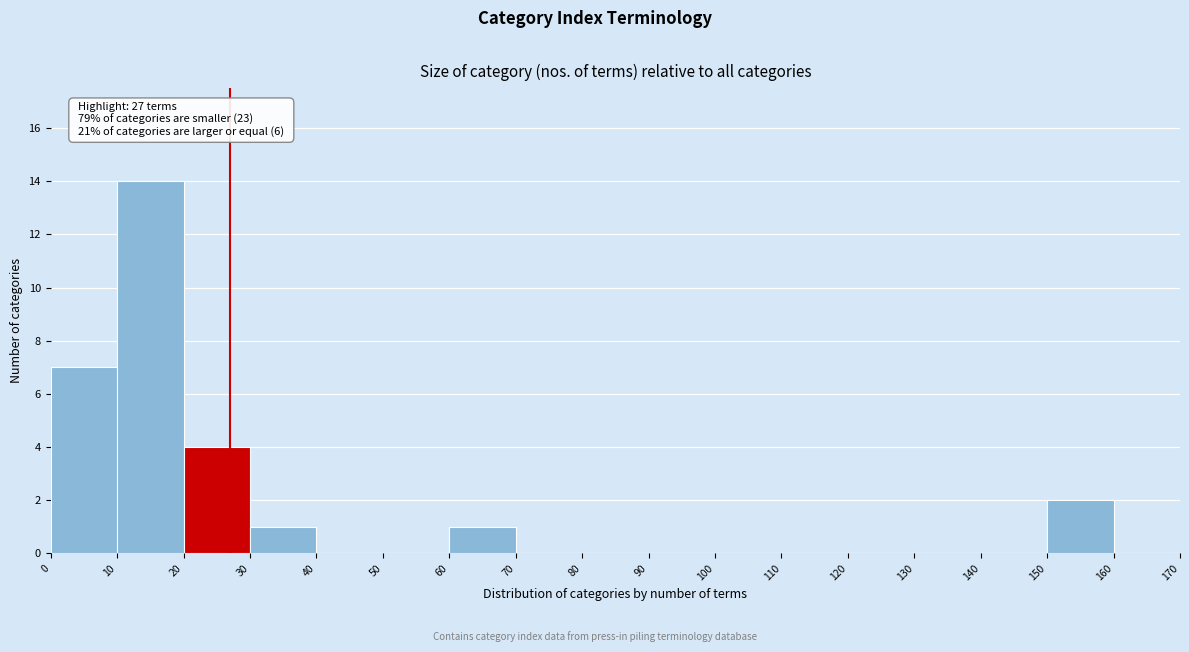

Over which range of the x-axis is the bar tallest?

10 to 20